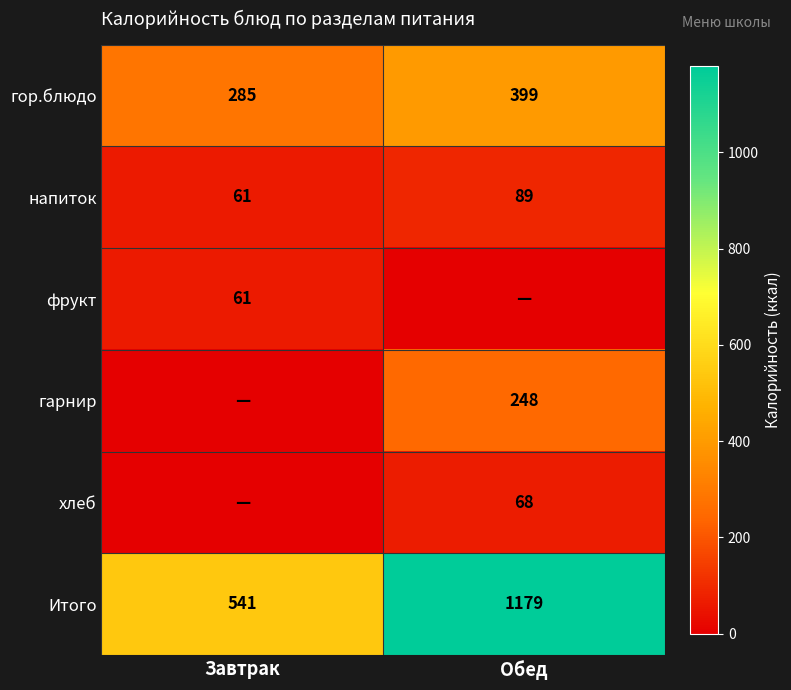

What is the lowest value of the Итого series?

541